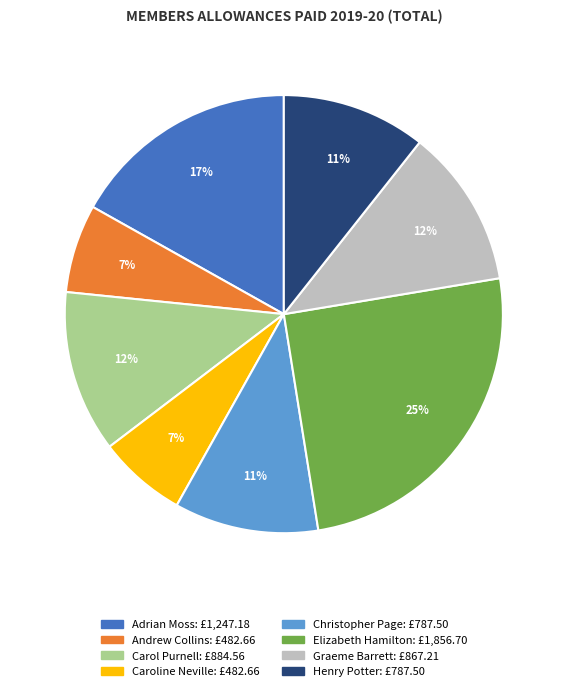

To the nearest percent, what is the average slice percentage?

12%